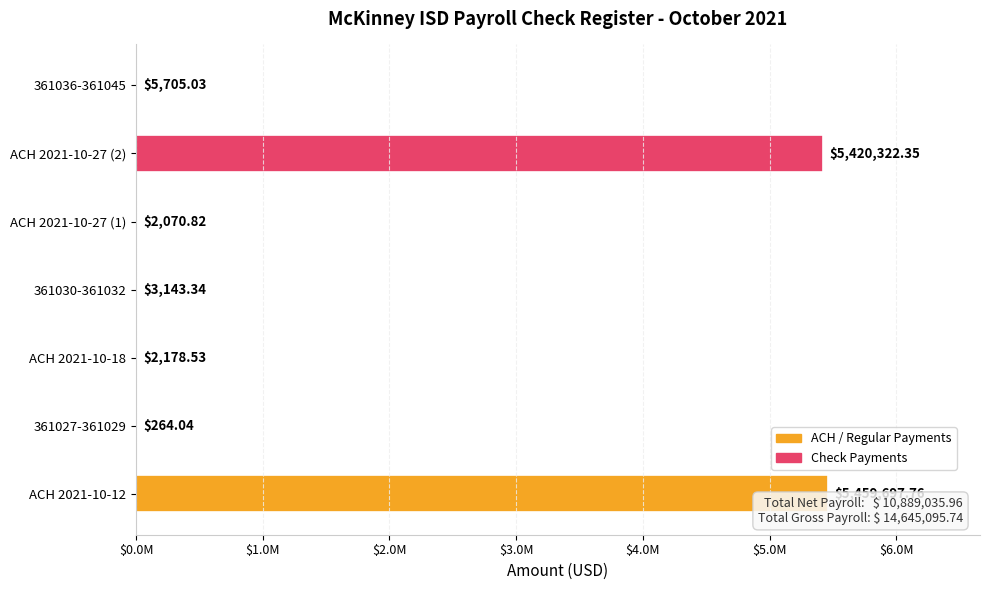

What is the difference between the second highest and second lowest values?

5418251.5